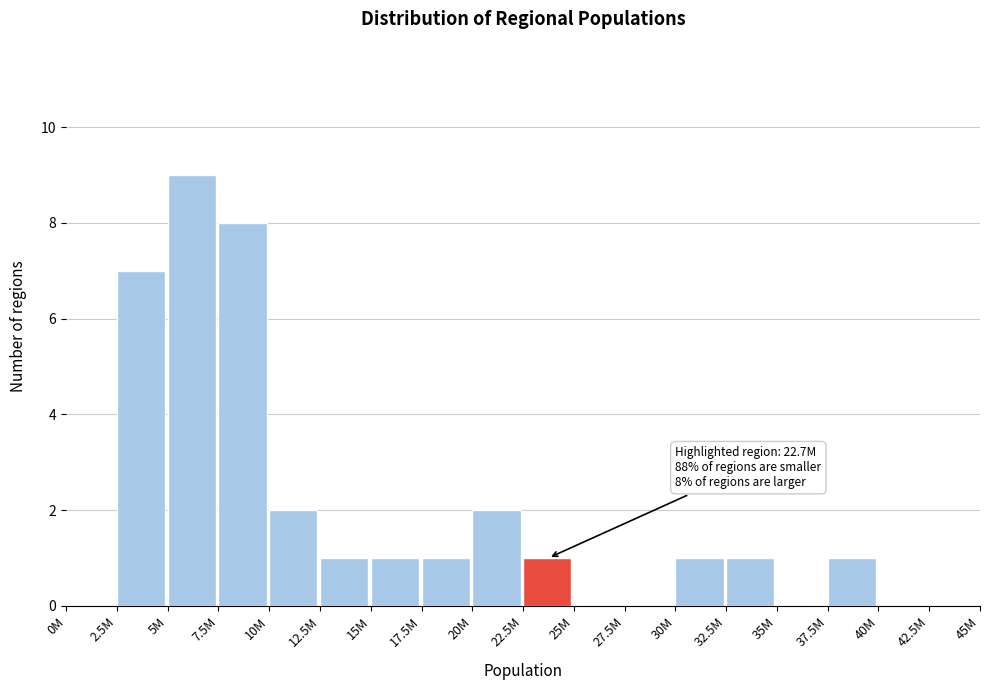

Reading left to right, what are all the values shown in this chart?

0M=0	2.5M=7	5M=9	7.5M=8	10M=2	12.5M=1	15M=1	17.5M=1	20M=2	22.5M=1	25M=0	27.5M=0	30M=1	32.5M=1	35M=0	37.5M=1	40M=0	42.5M=0